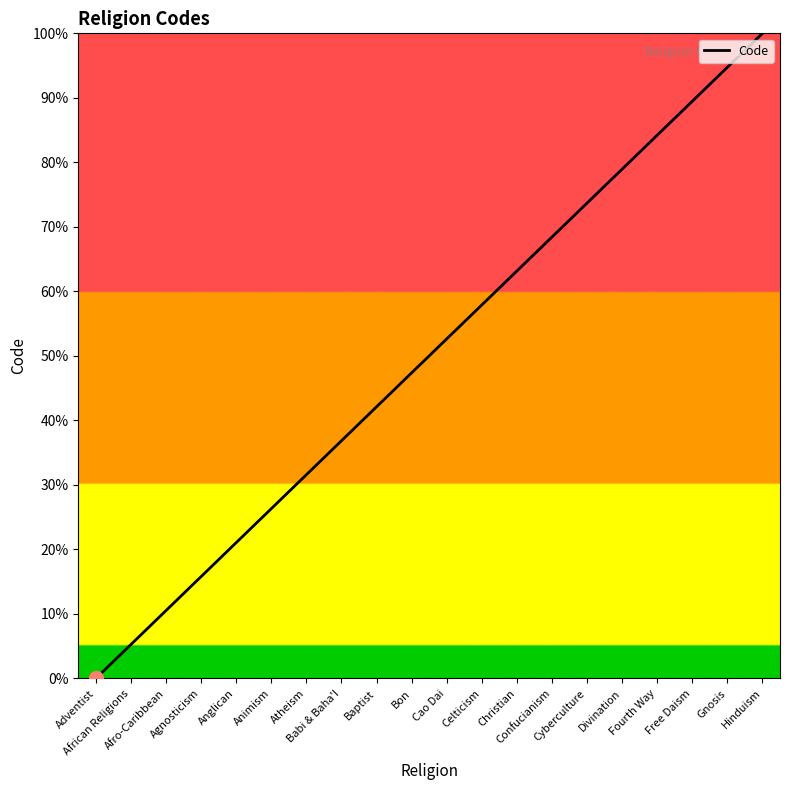

Reading right to left, transcribe all the data shown in this chart.

Hinduism=100.0	Gnosis=94.7	Free Daism=89.5	Fourth Way=84.2	Divination=78.9	Cyberculture=73.7	Confucianism=68.4	Christian=63.2	Celticism=57.9	Cao Dai=52.6	Bon=47.4	Baptist=42.1	Babi & Baha'I=36.8	Atheism=31.6	Animism=26.3	Anglican=21.1	Agnosticism=15.8	Afro-Caribbean=10.5	African Religions=5.3	Adventist=0.0